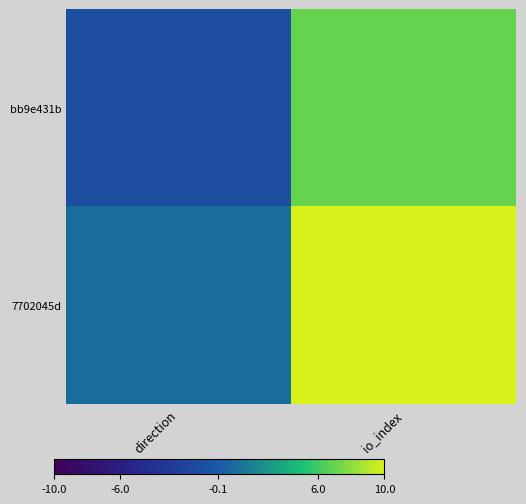

At which category is the sum across all series the highest?

io_index